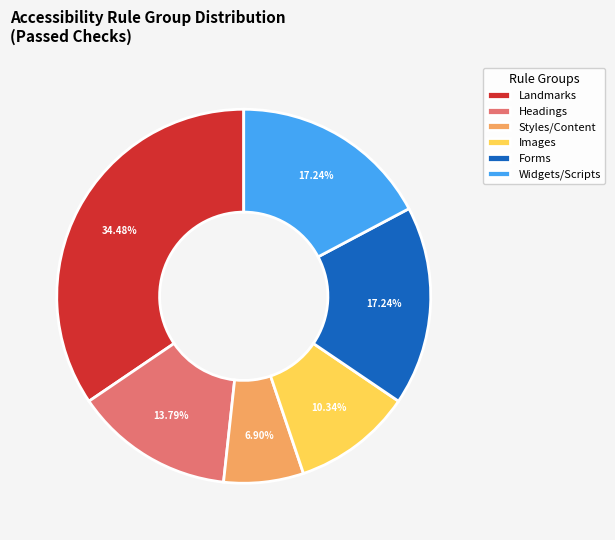

Combined, do Headings and Landmarks account for over 50%?

No